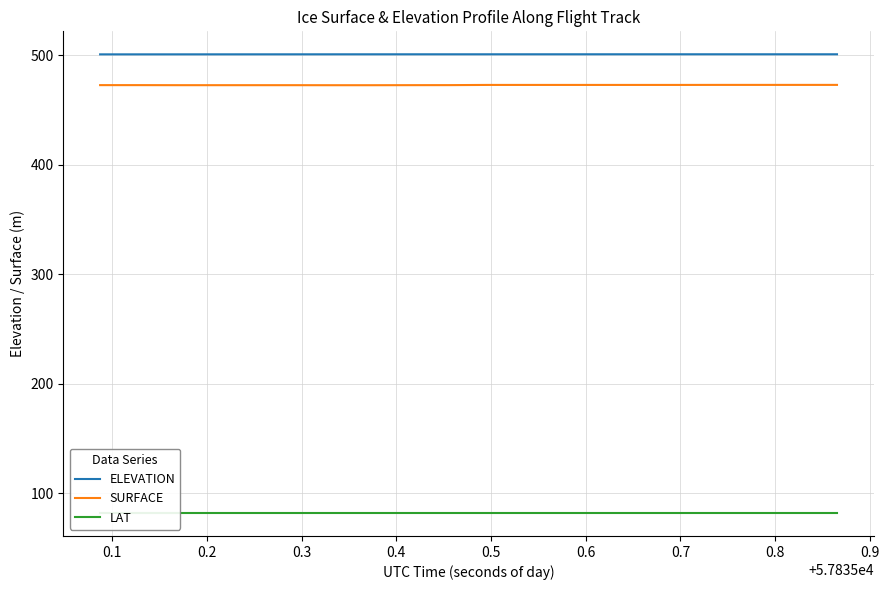

What are all the series names shown in the legend?

ELEVATION, SURFACE, LAT